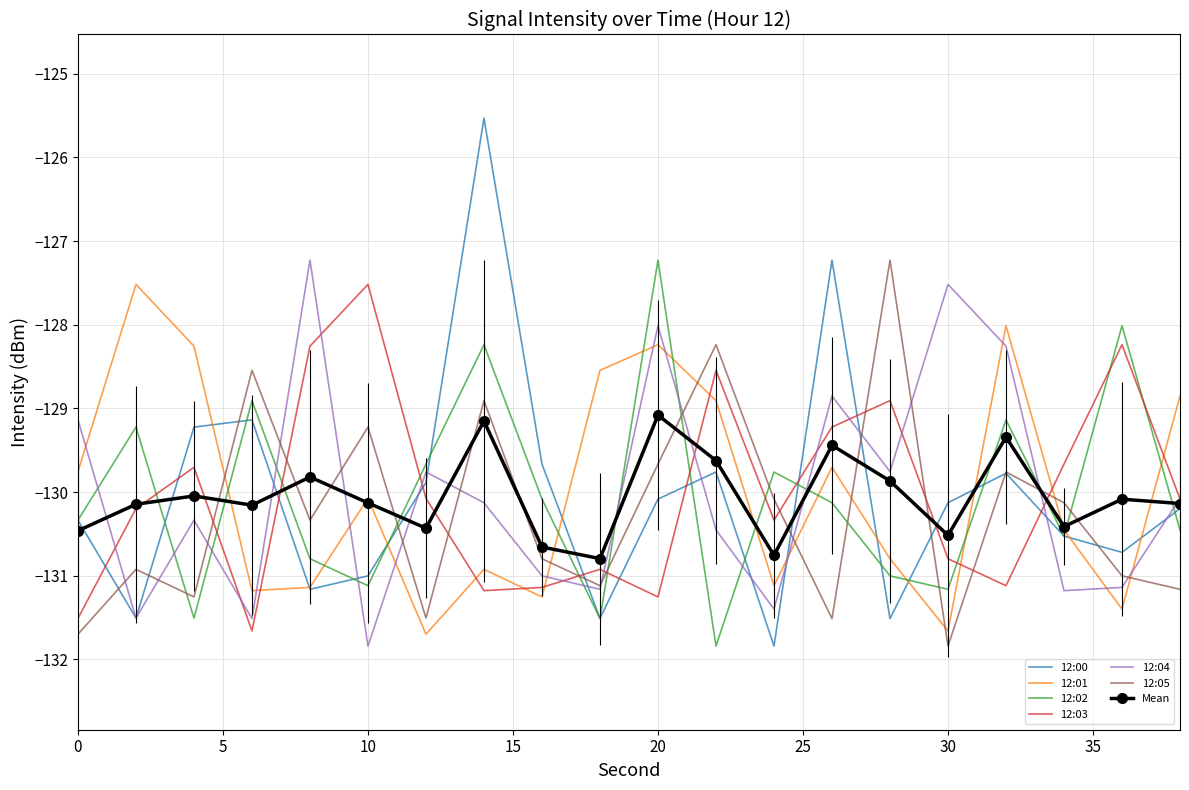

What is the lowest value of the 12:05 series?

-131.8